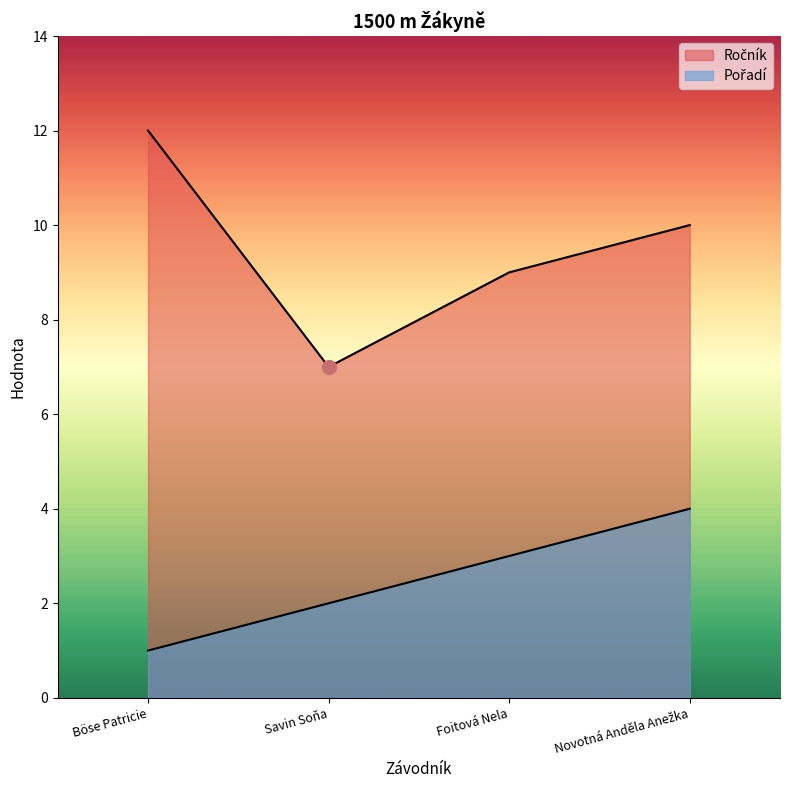

Count the Pořadí values in the range 2 to 4.

3